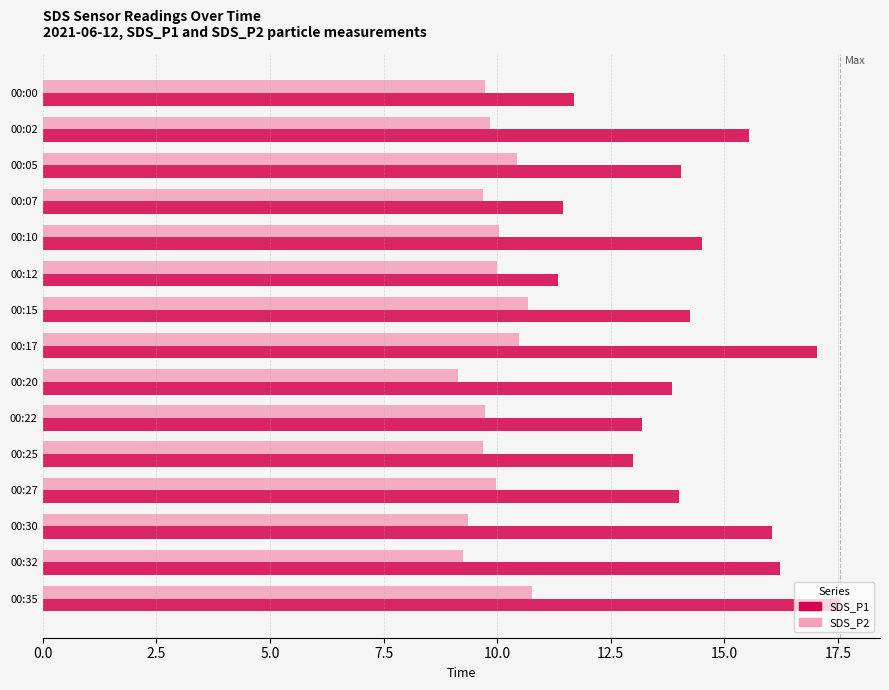

At which category is the sum across all series the highest?

00:35